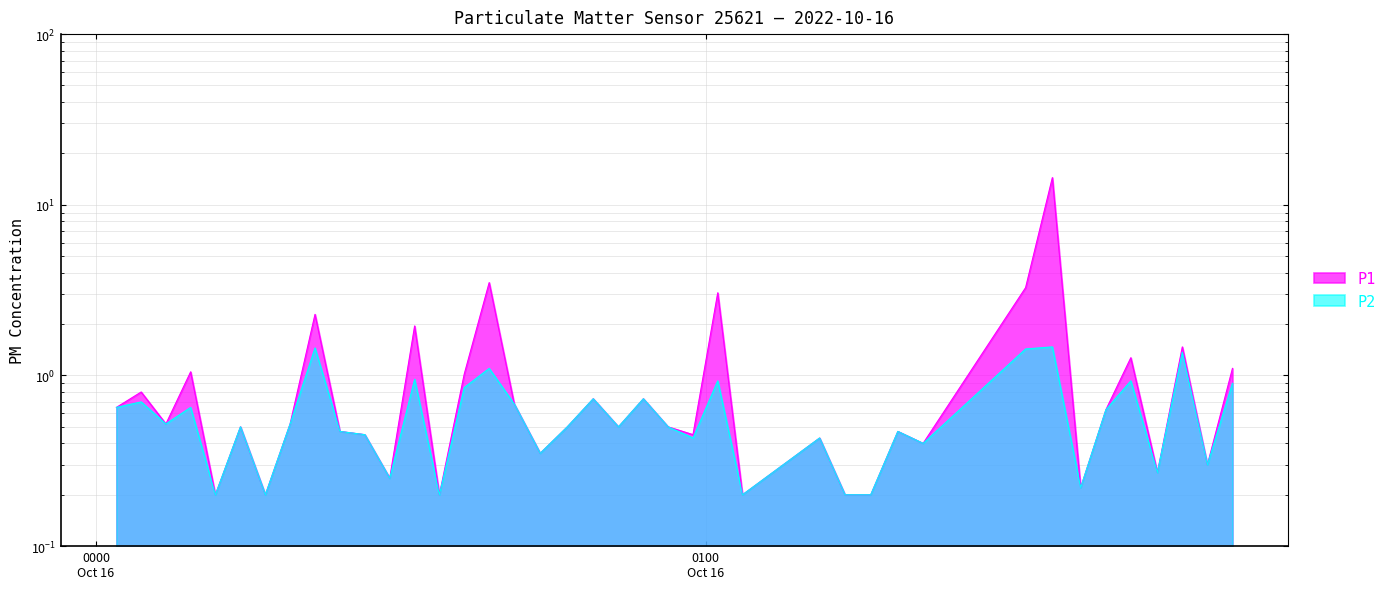

True or false: P2 has a value of 1.9 at 2022-10-16T00:38:41.

False